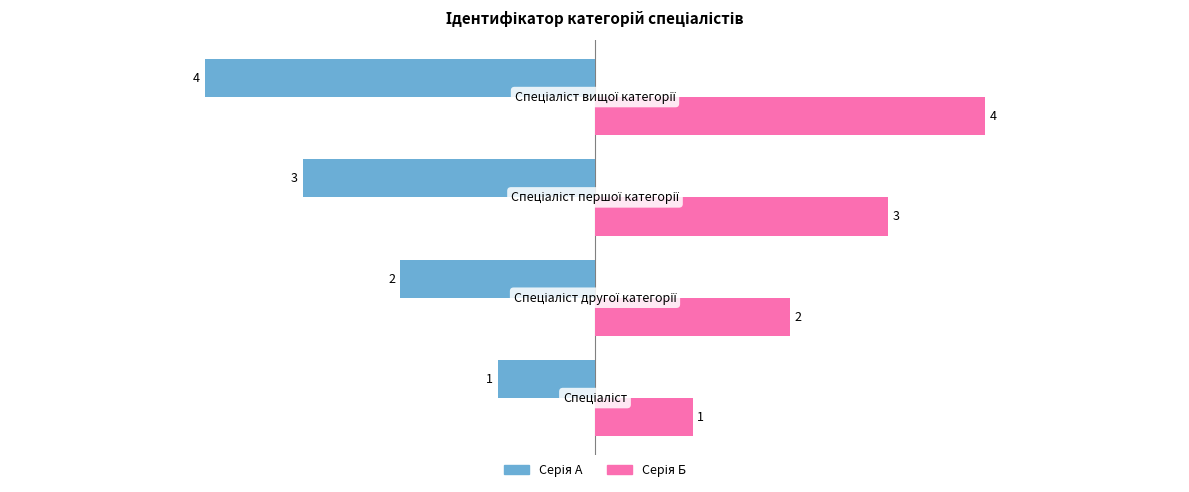

What is the greatest value displayed?

4